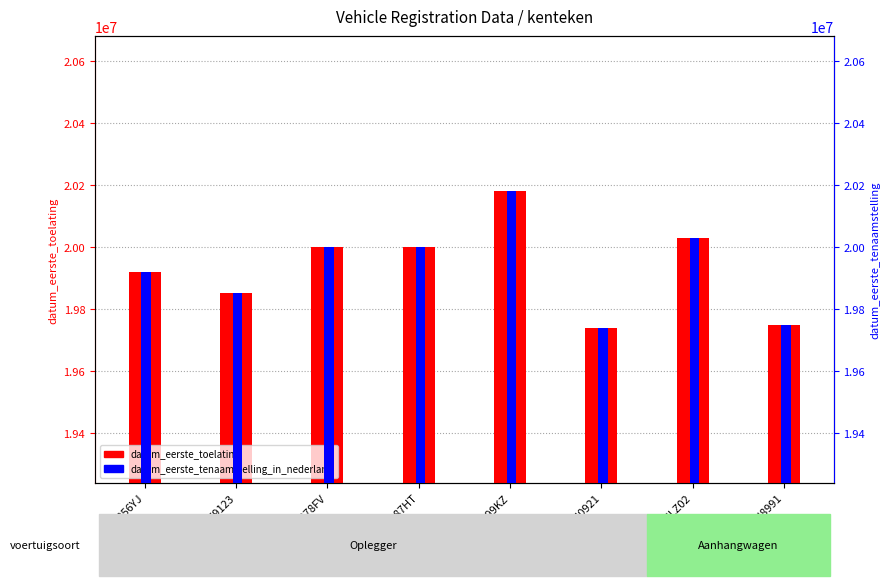

Which category has the lowest value across all series?

OU0921